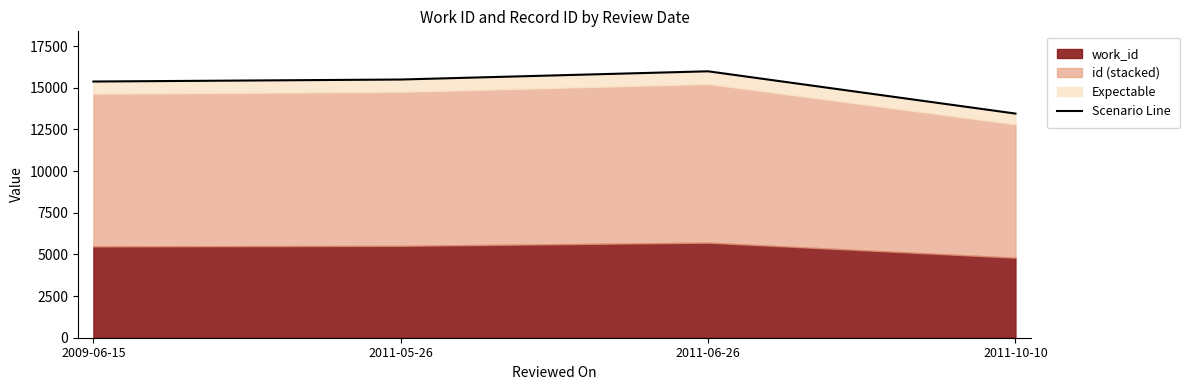

What is the difference between the maximum and minimum values?

2536.8